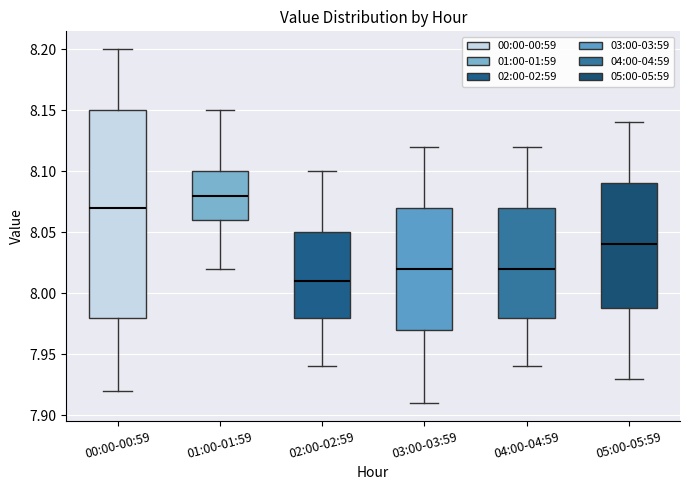

Reading left to right, read every box against the y-axis: the position of its median line, the range the box covers, and the ends of its whiskers. The values are not printed on the chart, so give them approximately, as read against the axis.

00:00-00:59: median 8.07, box 7.98 to 8.15, whiskers 7.92 to 8.20
01:00-01:59: median 8.08, box 8.06 to 8.10, whiskers 8.02 to 8.15
02:00-02:59: median 8.01, box 7.98 to 8.05, whiskers 7.94 to 8.10
03:00-03:59: median 8.02, box 7.97 to 8.07, whiskers 7.91 to 8.12
04:00-04:59: median 8.02, box 7.98 to 8.07, whiskers 7.94 to 8.12
05:00-05:59: median 8.04, box 7.99 to 8.09, whiskers 7.93 to 8.14